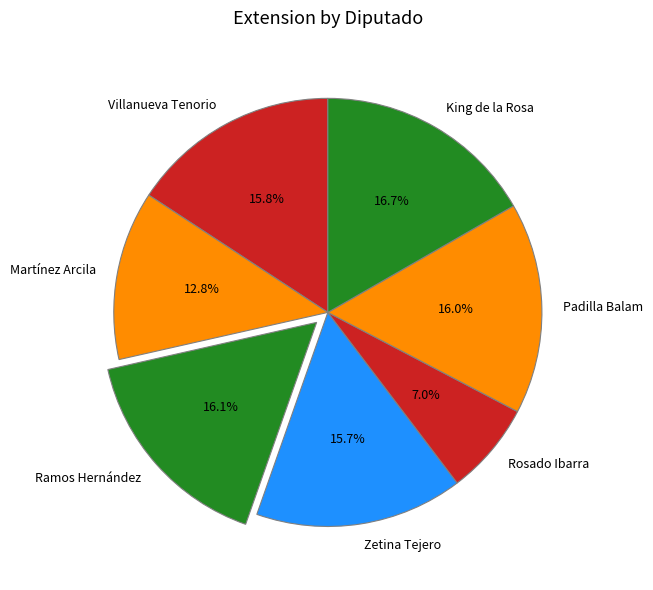

What is the ratio of the value at King de la Rosa to the value at Rosado Ibarra?

2.4